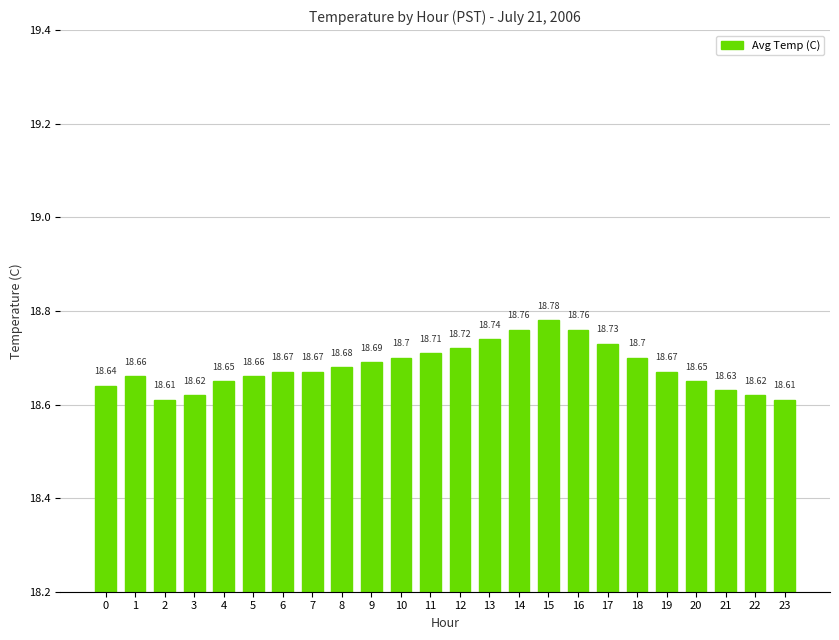

What is the ratio of the value at 22 to the value at 2?

1.0